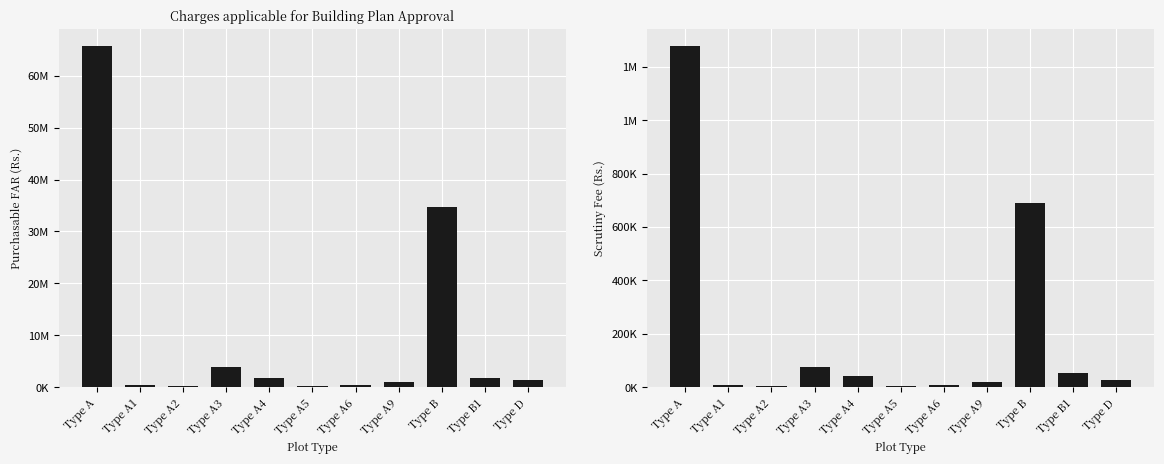

Which series changed the most between Type A5 and Type B?

Purchasable FAR